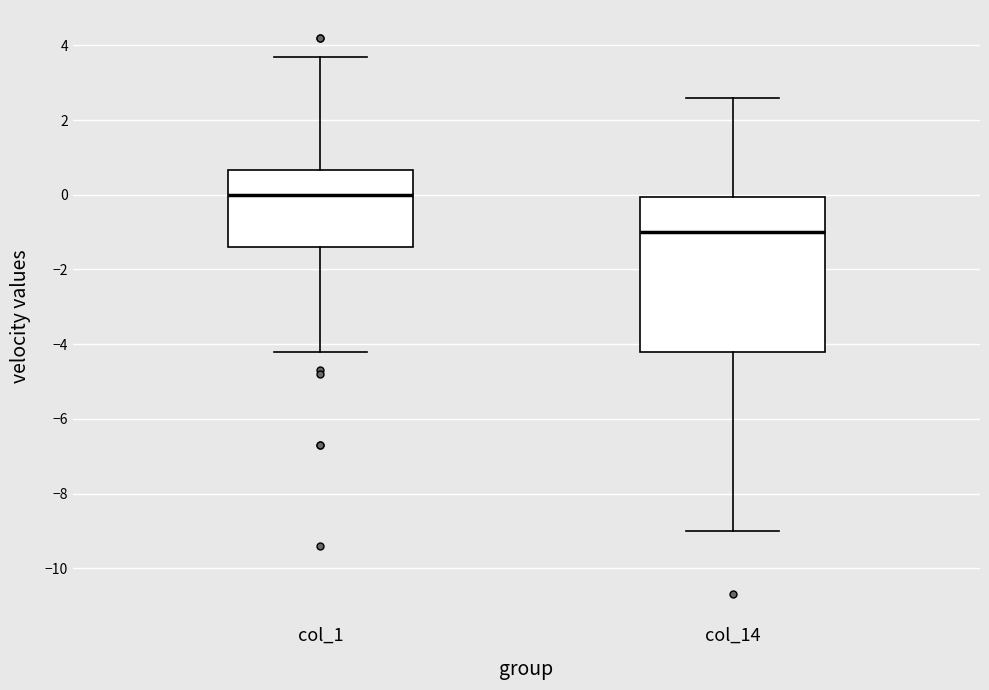

Which box's median line is the lowest?

col_14